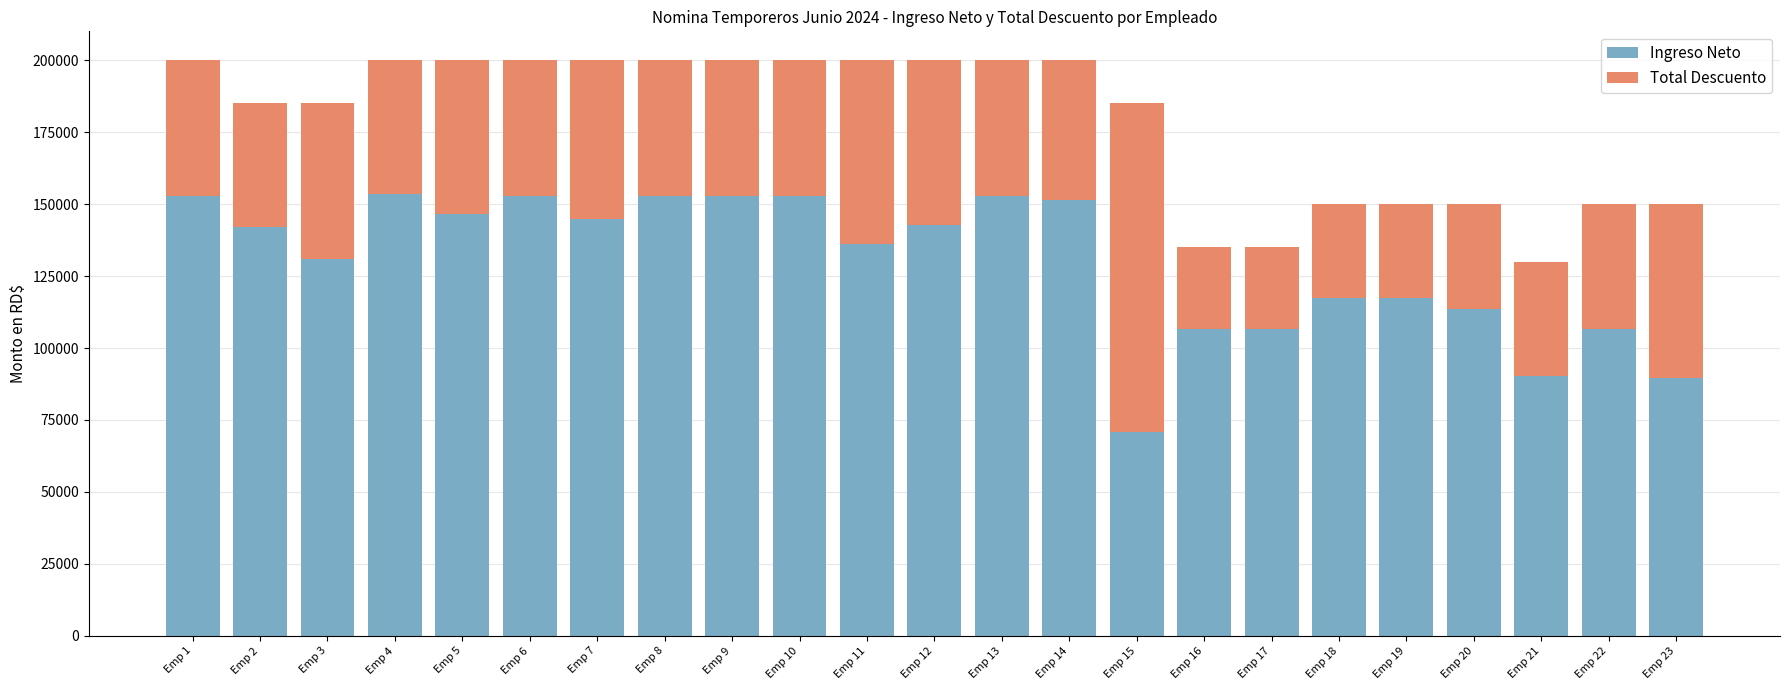

What is the difference between the Ingreso Neto values at Emp 14 and Emp 5?

4713.4